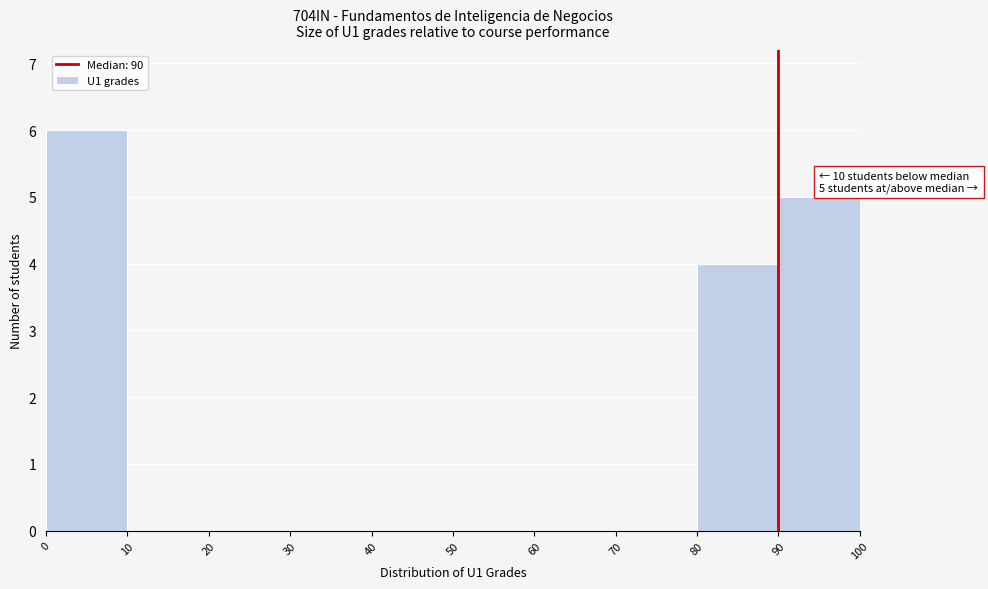

Over which range of the x-axis is the bar tallest?

0 to 10